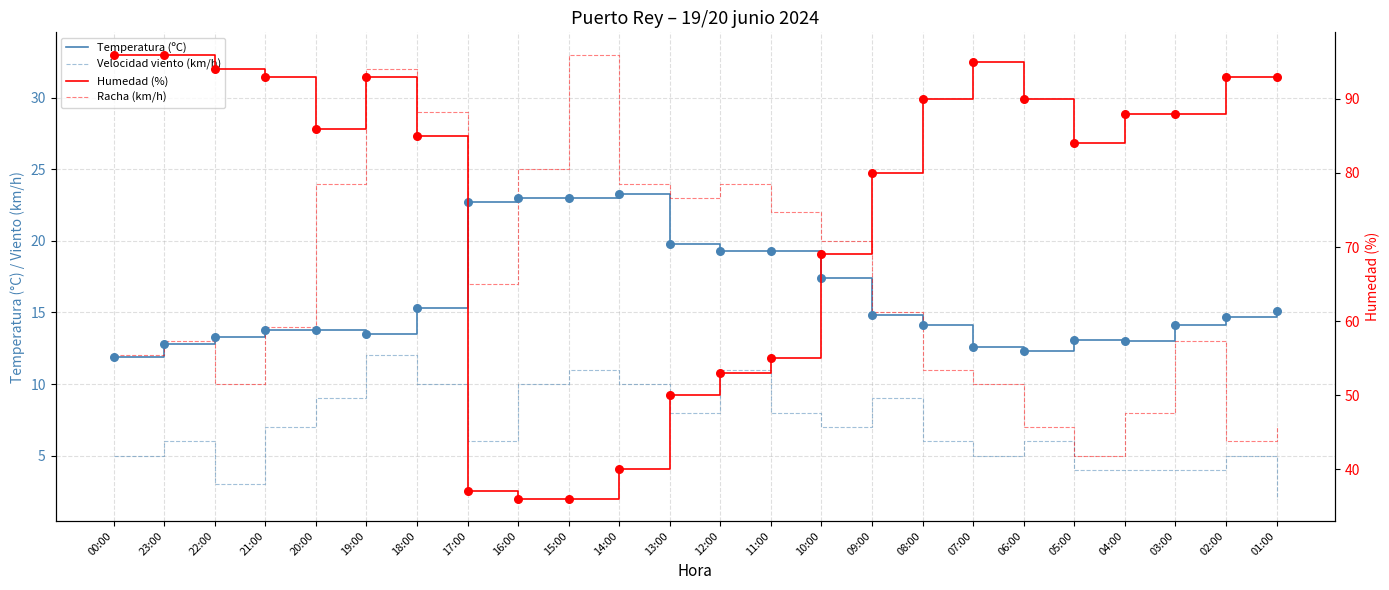

At which category is the sum across all series the highest?

19:00